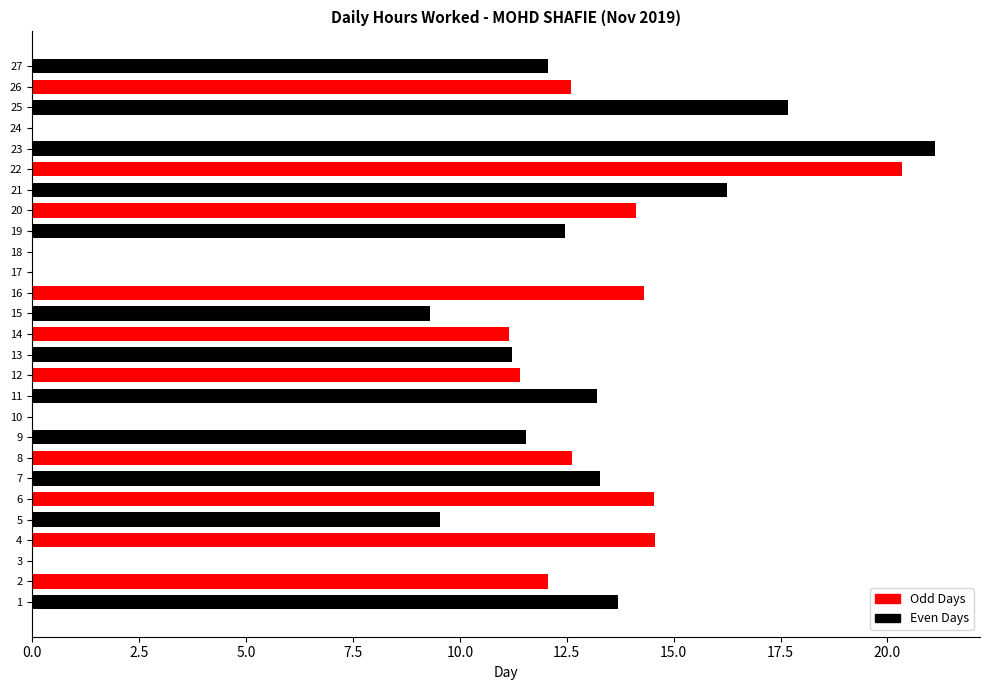

Which category has the highest value across all series?

23